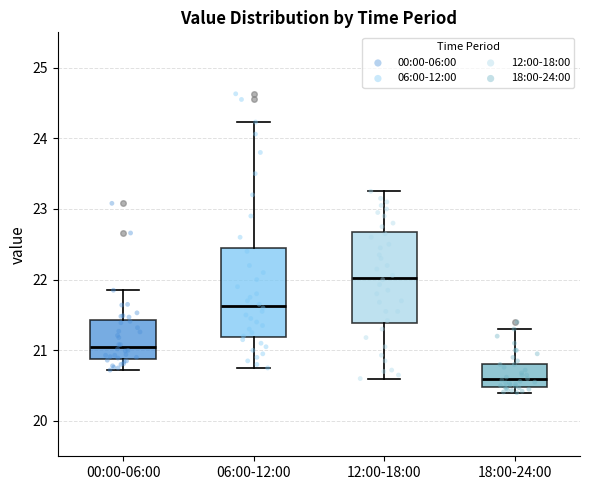

Reading left to right, read every box against the y-axis: the position of its median line, the range the box covers, and the ends of its whiskers. The values are not printed on the chart, so give them approximately, as read against the axis.

00:00-06:00: median 21.1, box 20.9 to 21.4, whiskers 20.7 to 21.9
06:00-12:00: median 21.6, box 21.2 to 22.5, whiskers 20.8 to 24.2
12:00-18:00: median 22.0, box 21.4 to 22.7, whiskers 20.6 to 23.3
18:00-24:00: median 20.6, box 20.5 to 20.8, whiskers 20.4 to 21.3